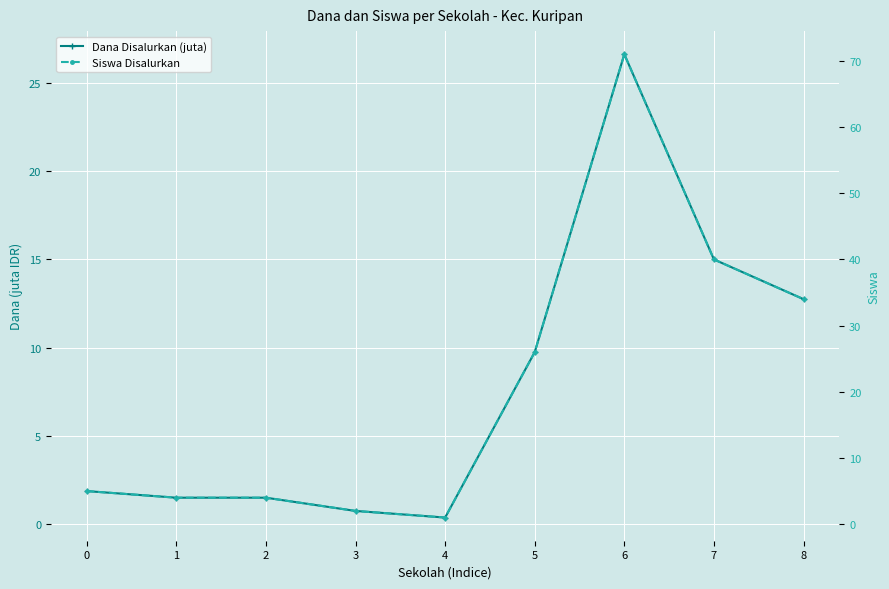

Where does the Siswa Disalurkan series first go above 5?

5